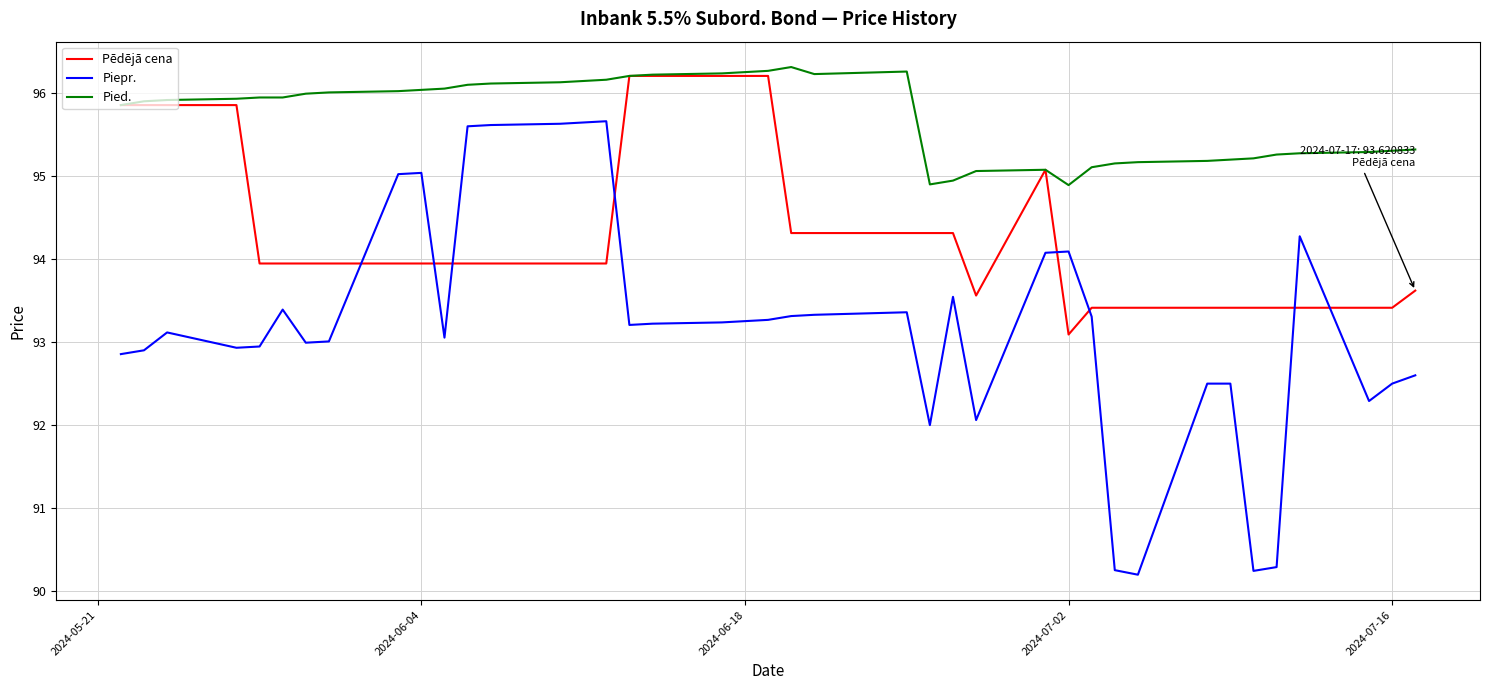

List the series in order of their overall mean, lowest first.

Piepr., Pēdējā cena, Pied.